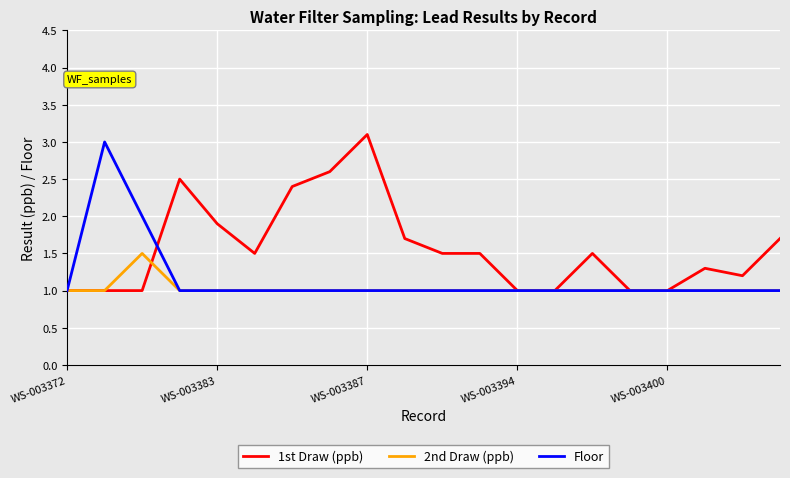

What is the minimum value for 2nd Draw (ppb)?

1.0